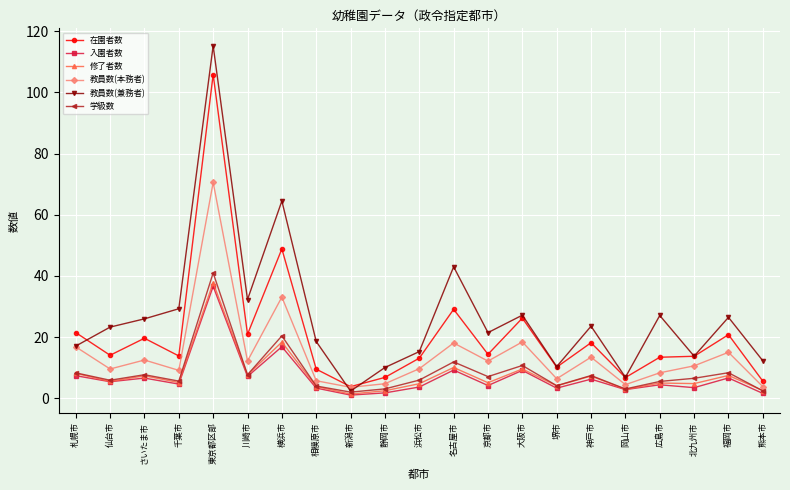

Where is the first local minimum for 学級数?

仙台市